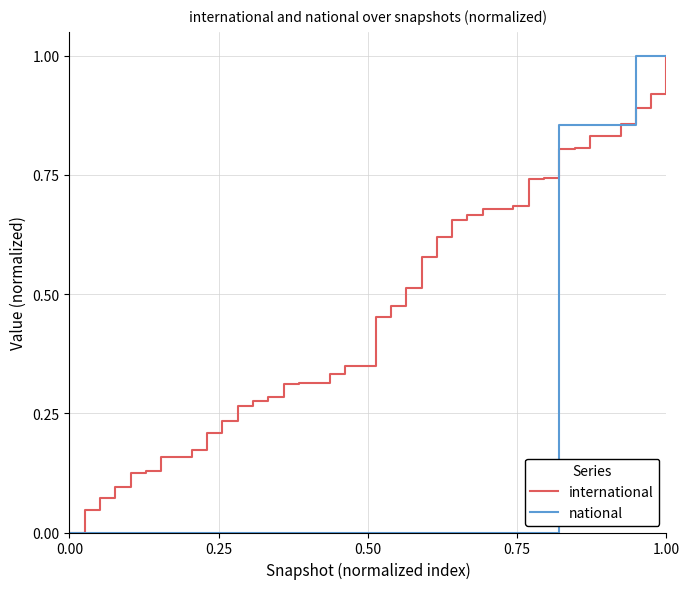

List the series in order of their overall mean, highest first.

international, national